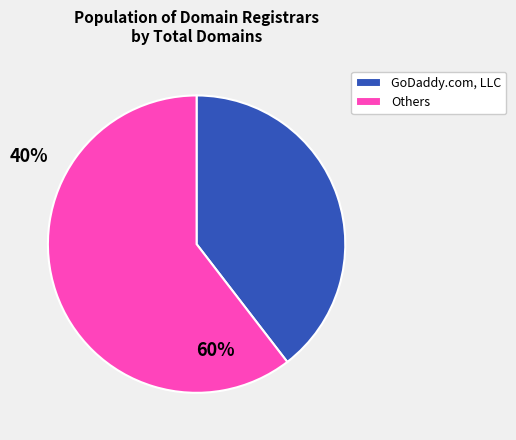

Rank the categories by value from highest to lowest.

Others, GoDaddy.com, LLC